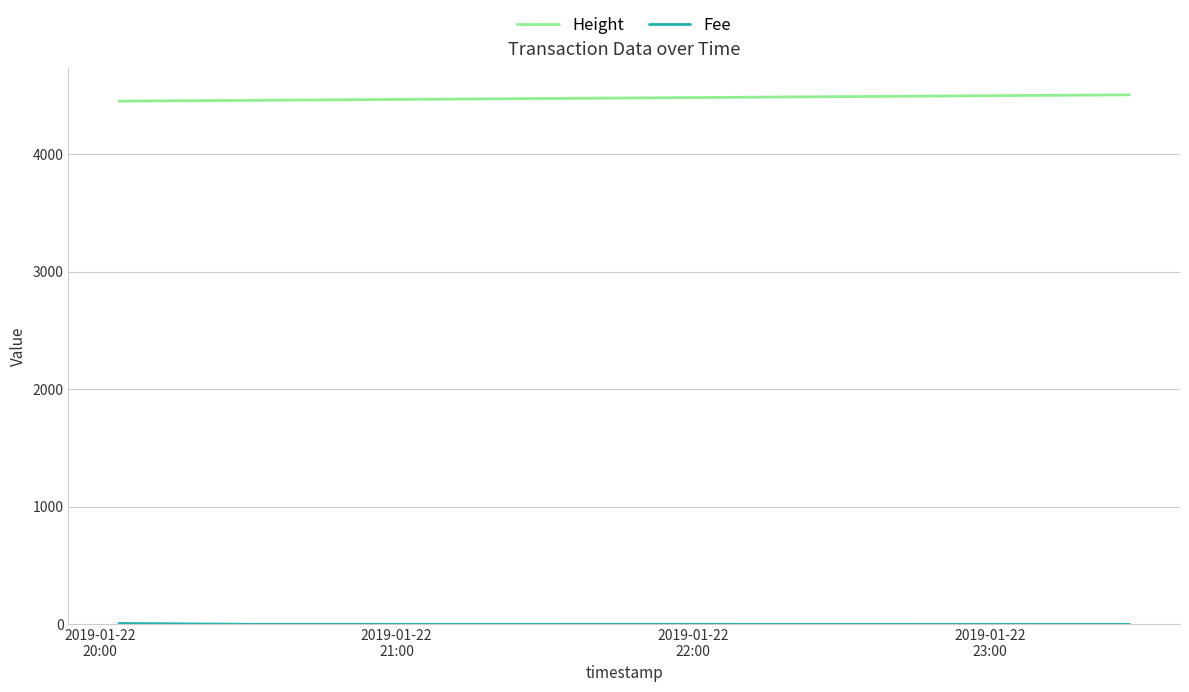

What is the minimum value for Height?

4452.0